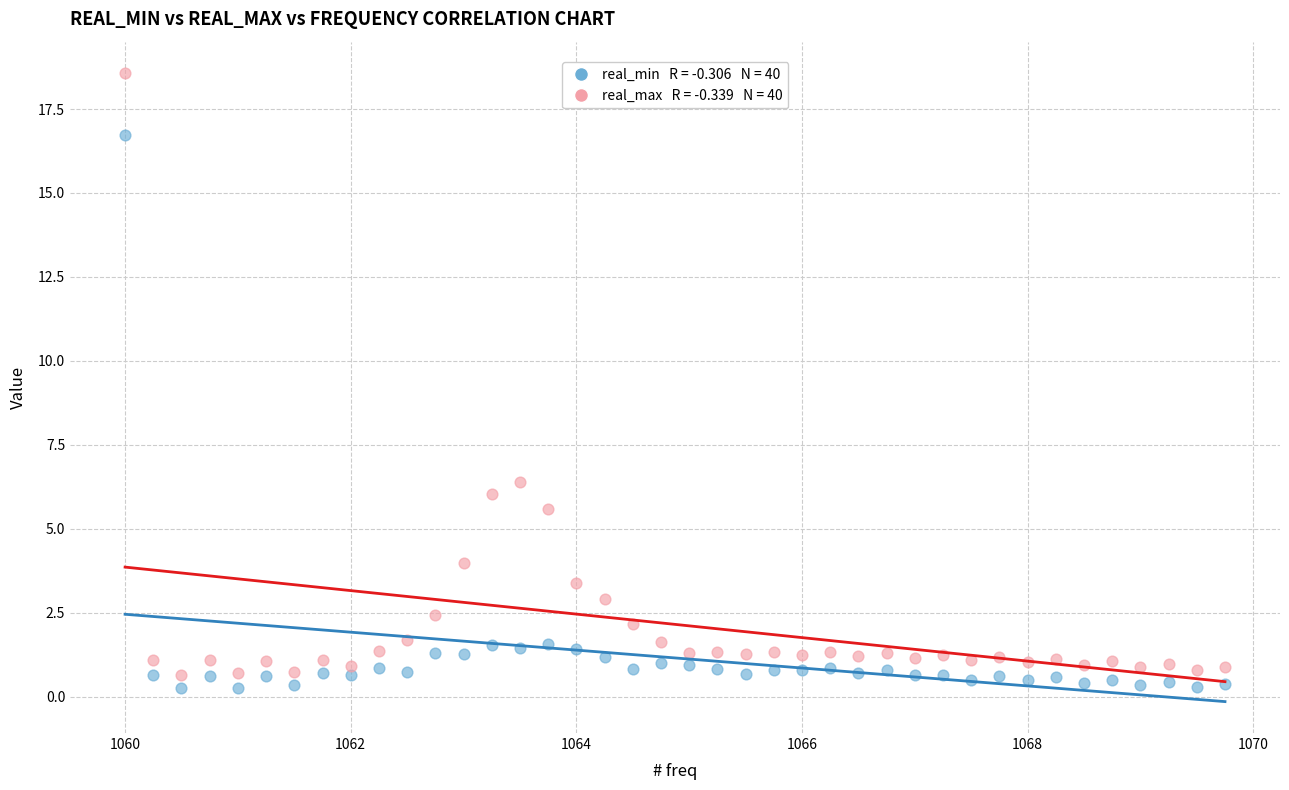

Across all series, what Y value is closest to 9?

6.4